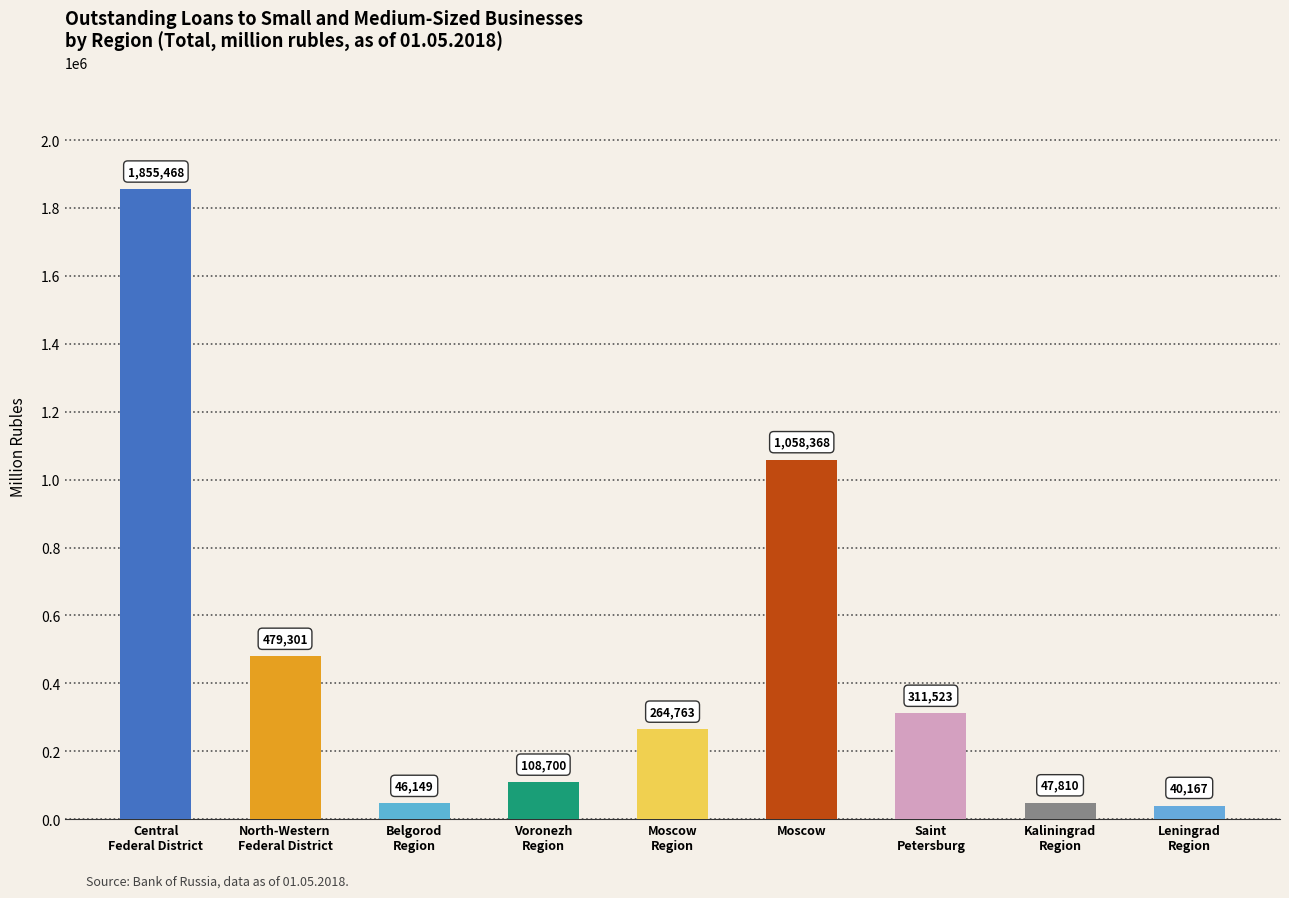

What is the change in value from Moscow to Kaliningrad
Region?

-1010558